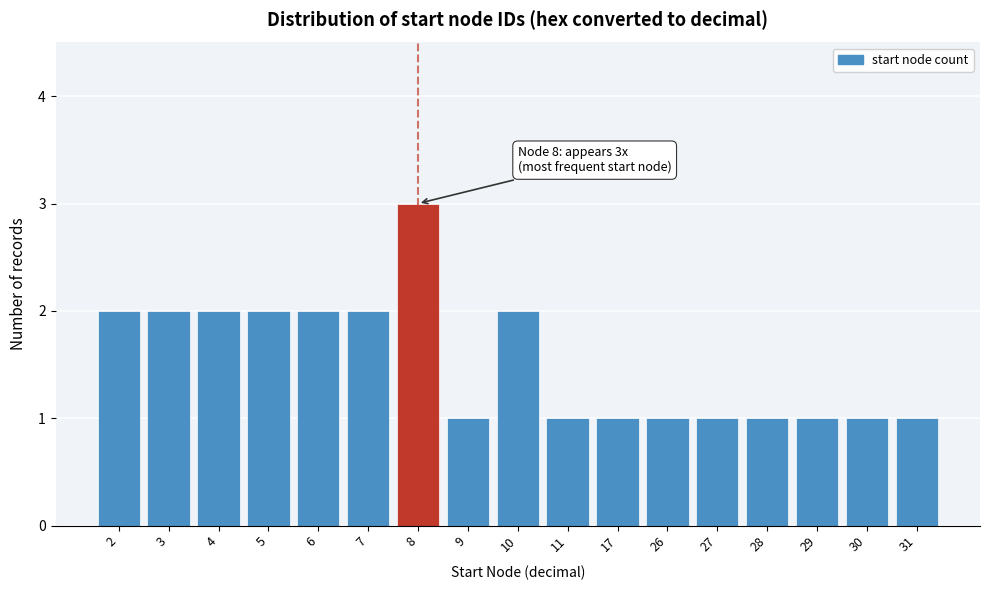

Reading left to right, transcribe all the data shown in this chart.

2	2	2	2	2	2	3	1	2	1	1	1	1	1	1	1	1